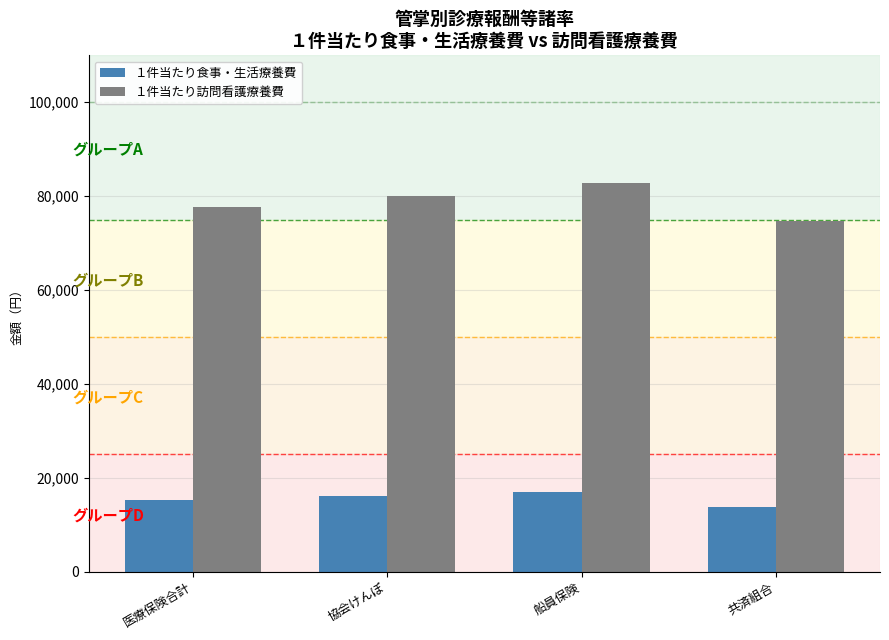

Is it true that １件当たり食事・生活療養費 equals 16059.9 at 協会けんぽ?

True